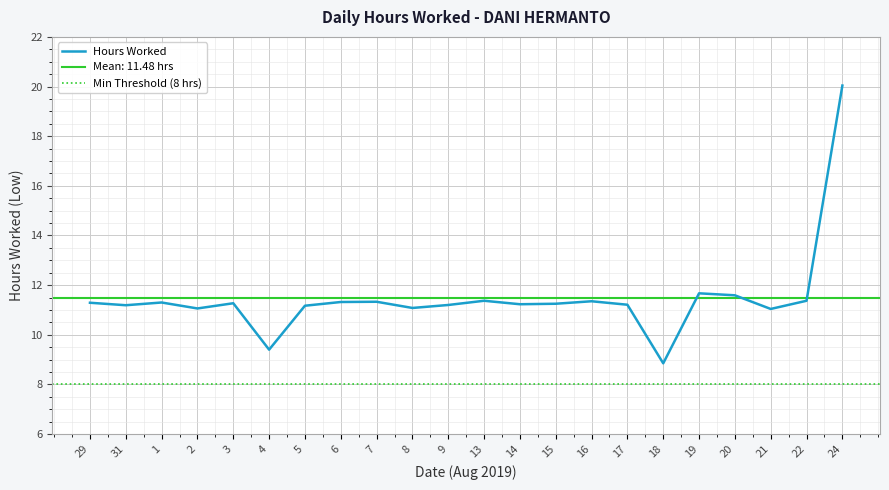

Is it true that the value at 2 is 4.8?

False